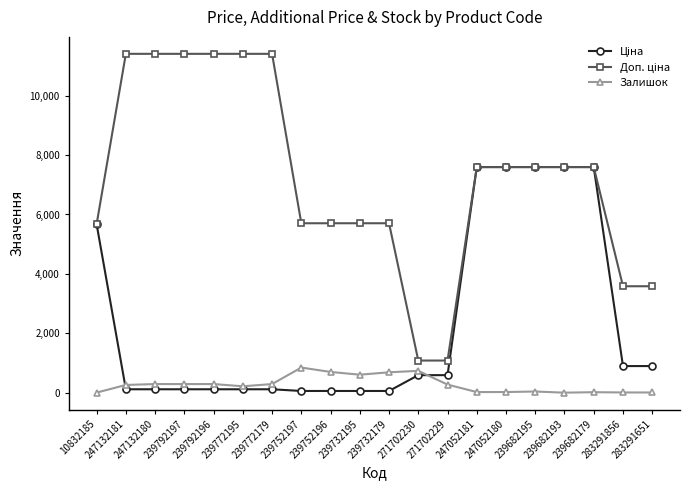

What is the difference between the highest and lowest values at 271702230?

491.7